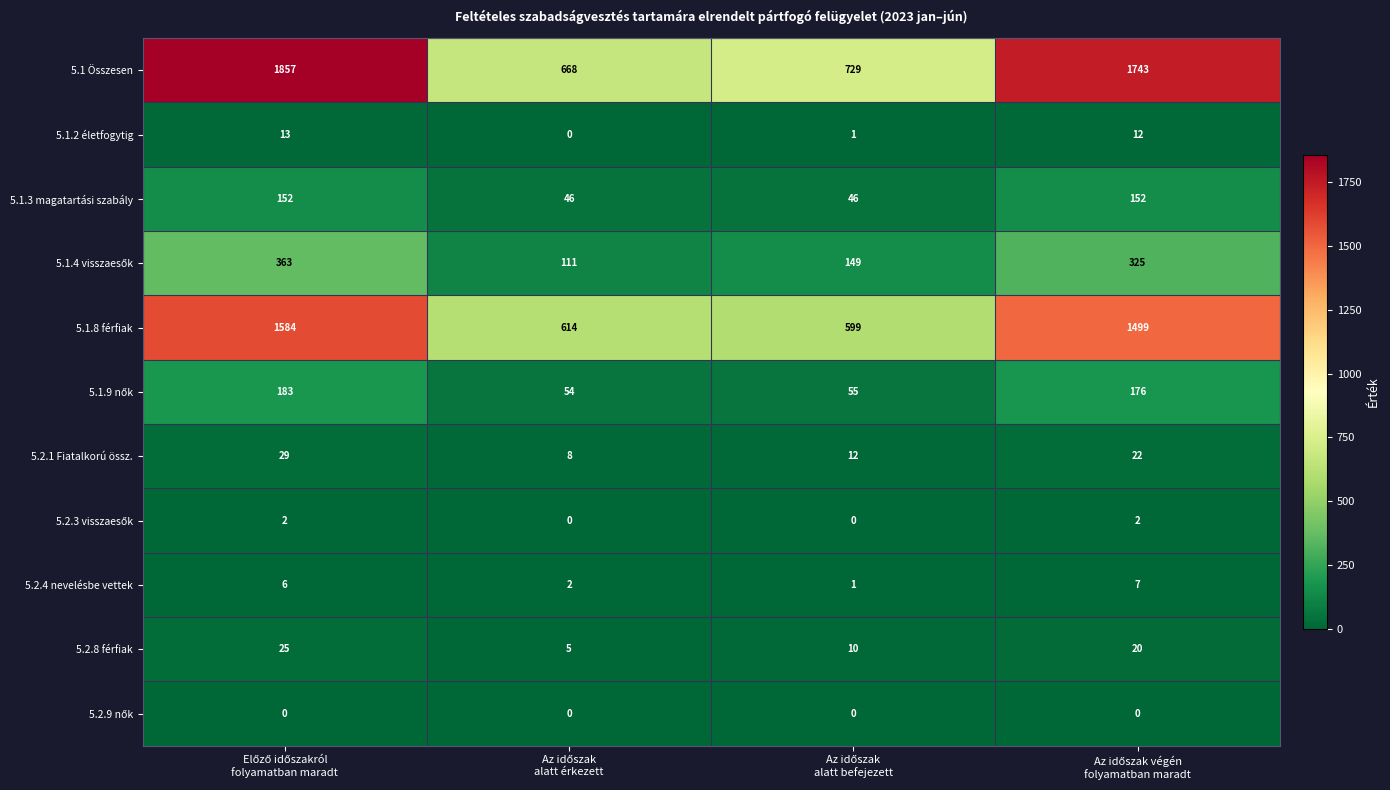

What is the average value of the 5.2.8 férfiak series?

15